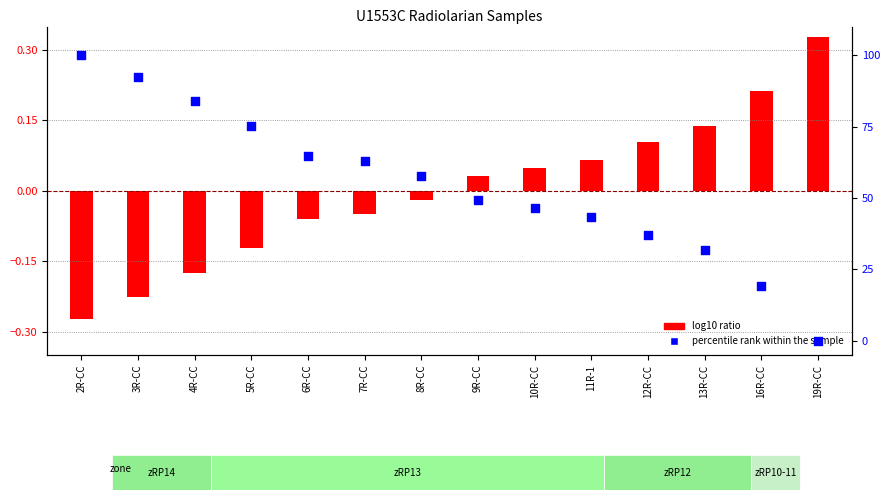

Is the value of log10 ratio at 16R-CC greater than the value of percentile rank within the sample at 13R-CC?

No